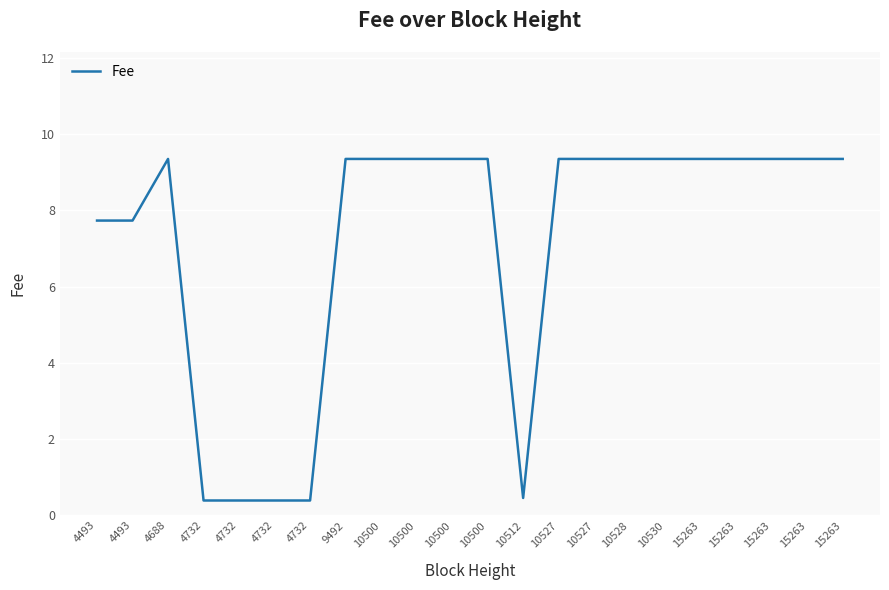

How many lines are shown in the chart?

1